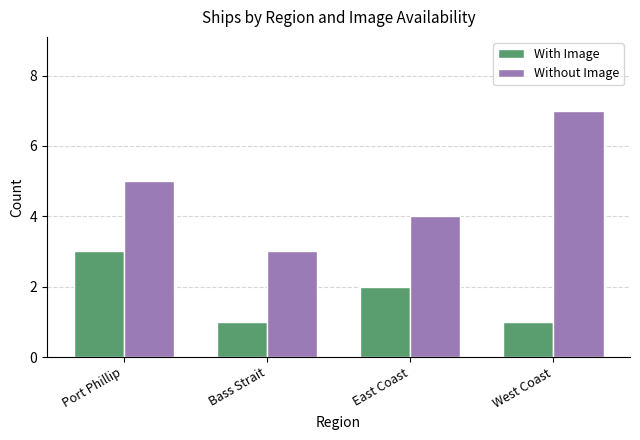

Which series has the largest total across all categories?

Without Image